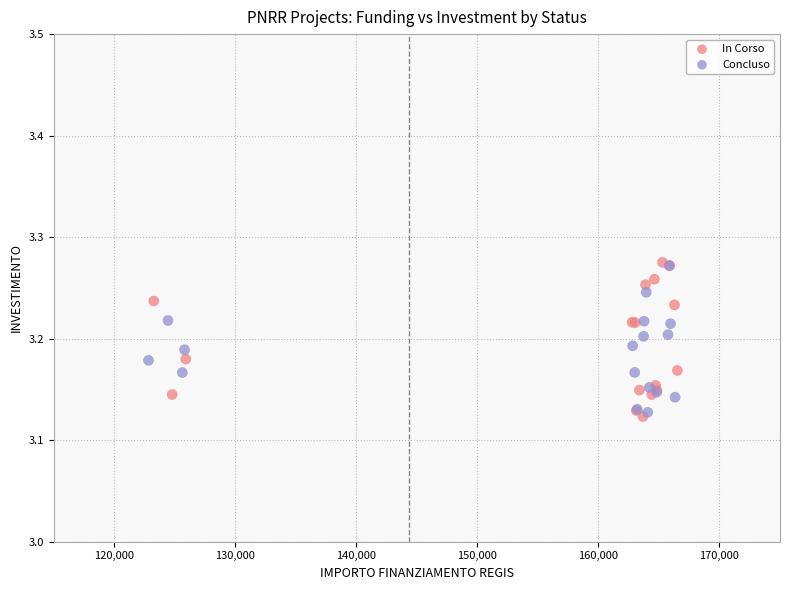

What are all the series names shown in the legend?

In Corso, Concluso